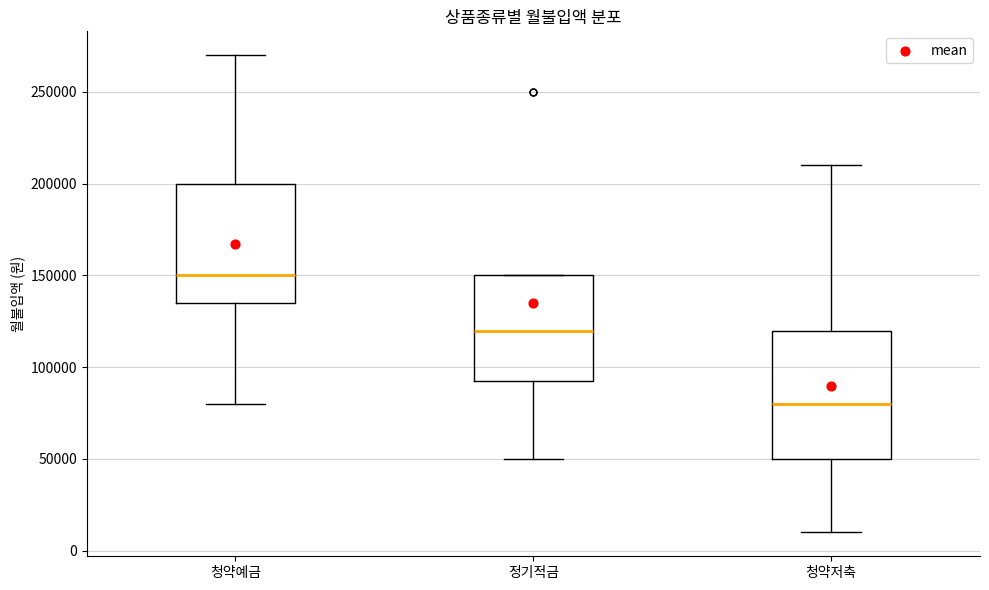

Which box has the highest median line?

청약예금